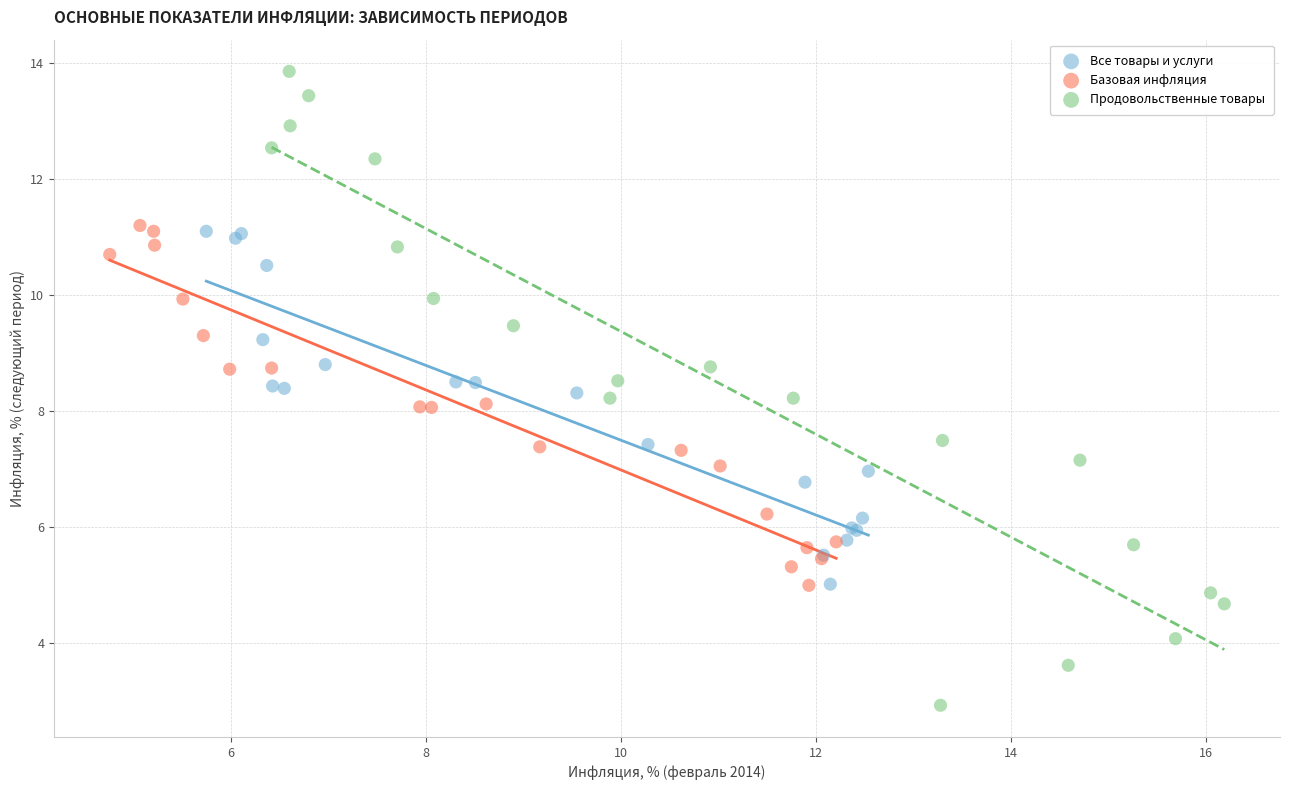

Which series has the widest spread of Y values?

Продовольственные товары